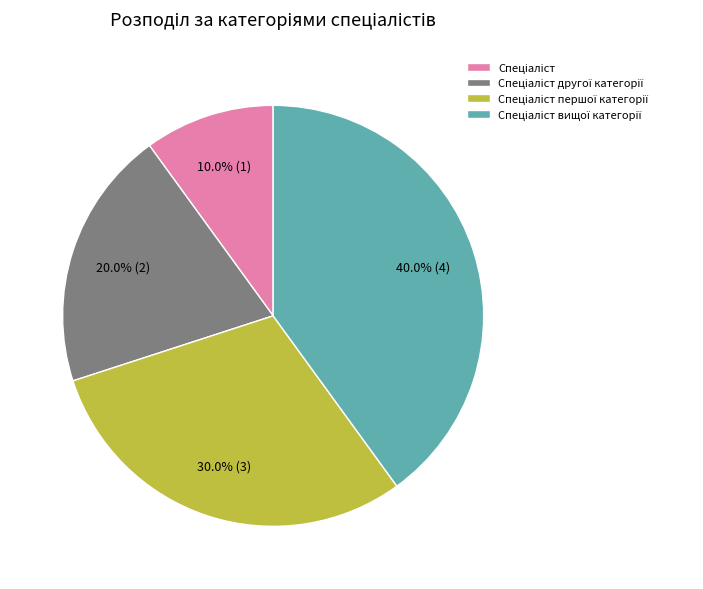

How many segments does this pie chart have?

4